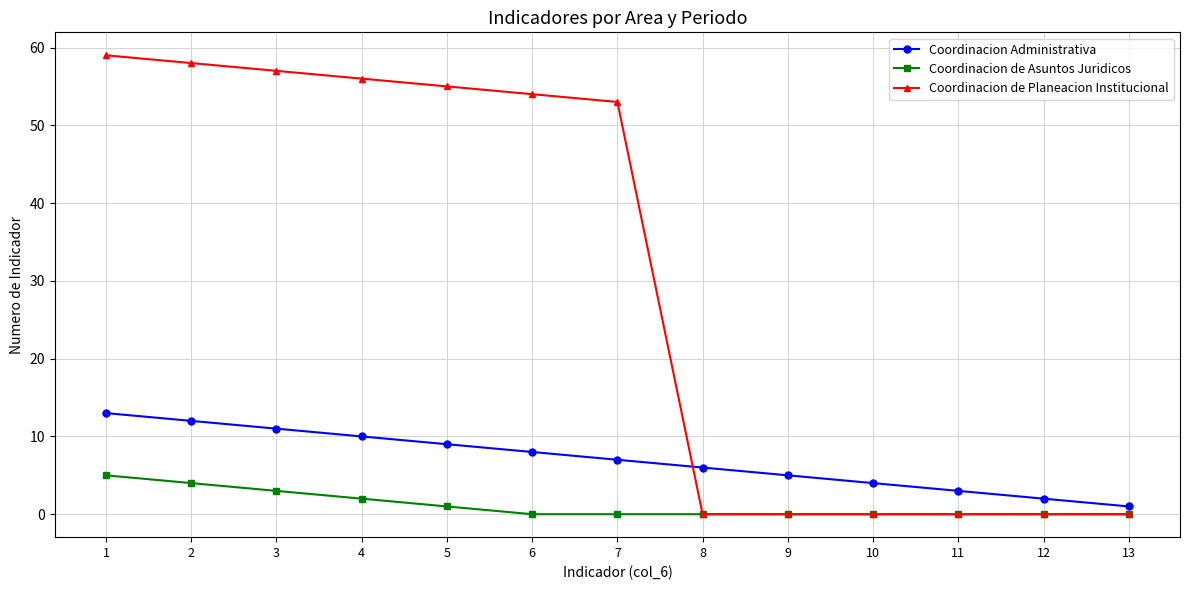

At how many categories does at least one series exceed 51?

7